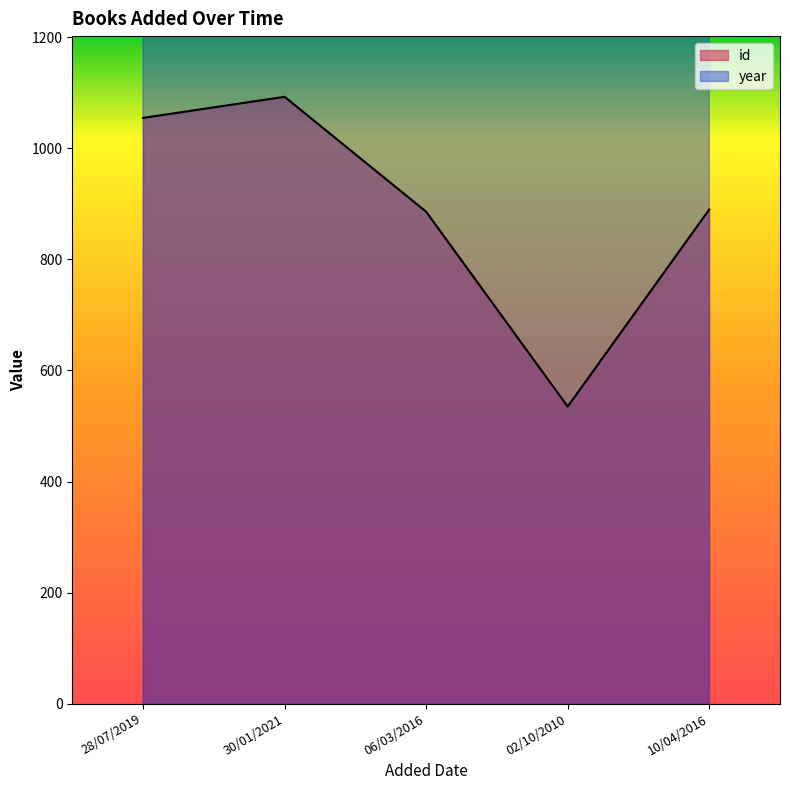

At which label does id reach its minimum?

02/10/2010